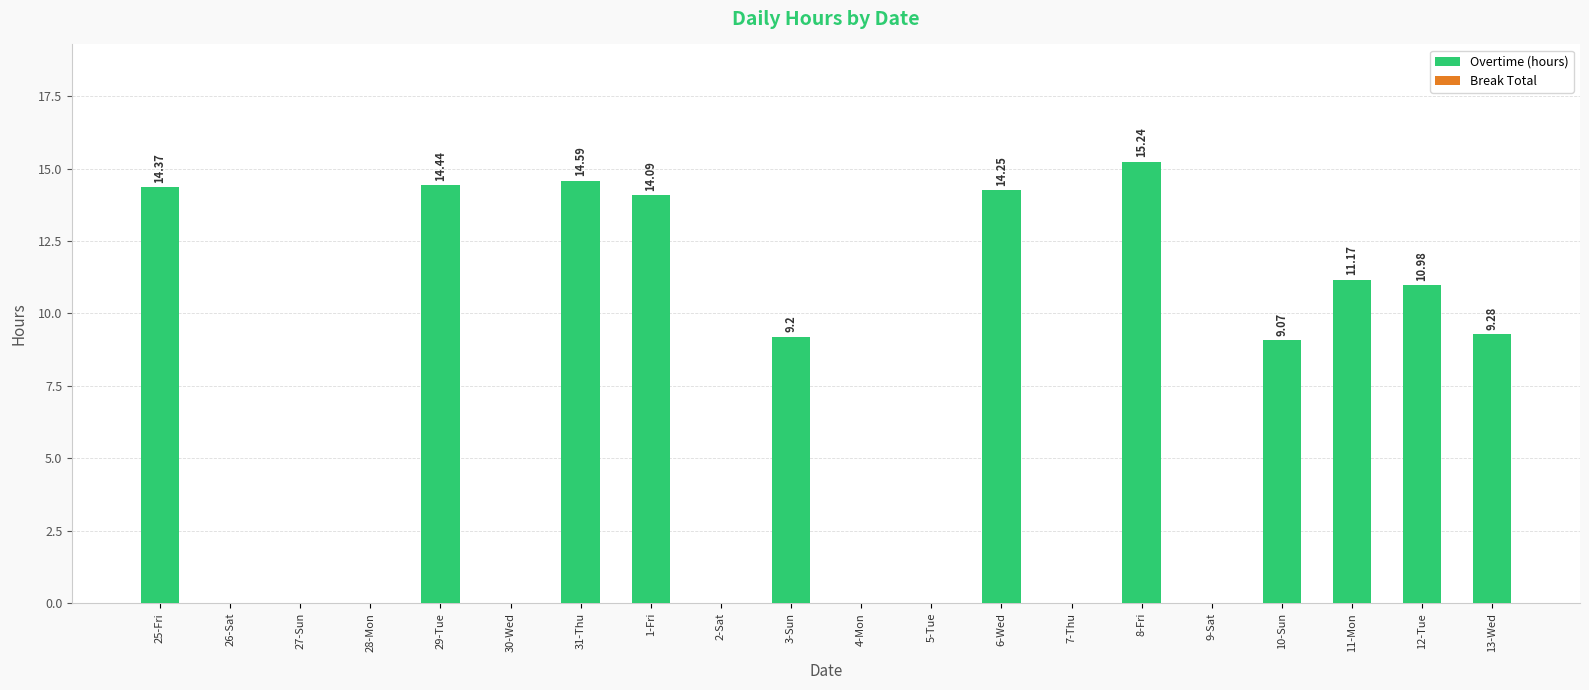

What is the ratio of the value at 25-Fri to the value at 1-Fri?

1.0